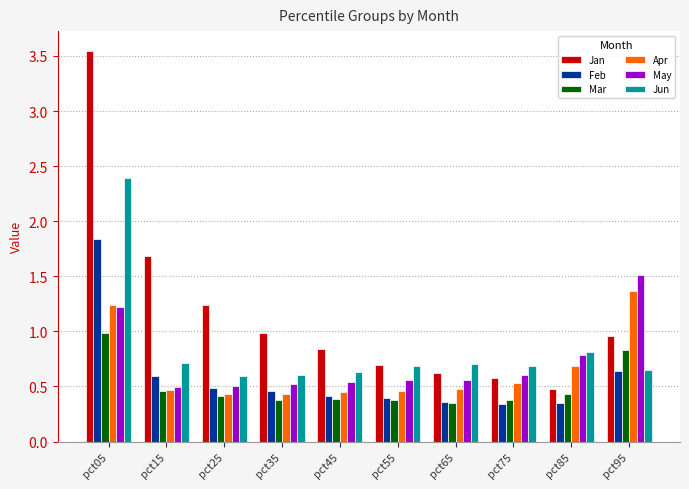

Which series has the largest range (max minus min)?

Jan